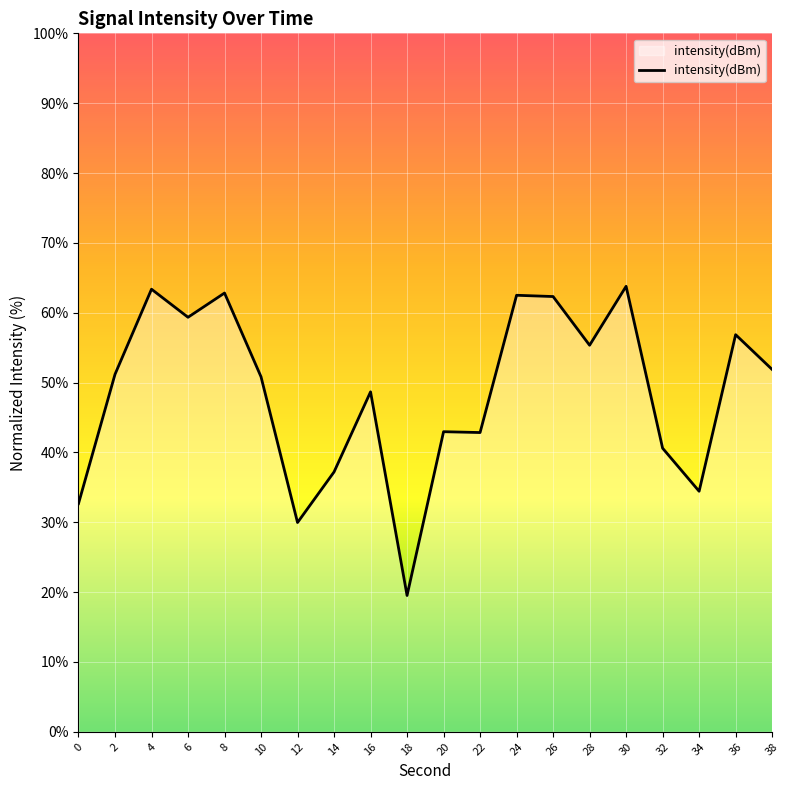

Which category has the lowest value across all series?

18